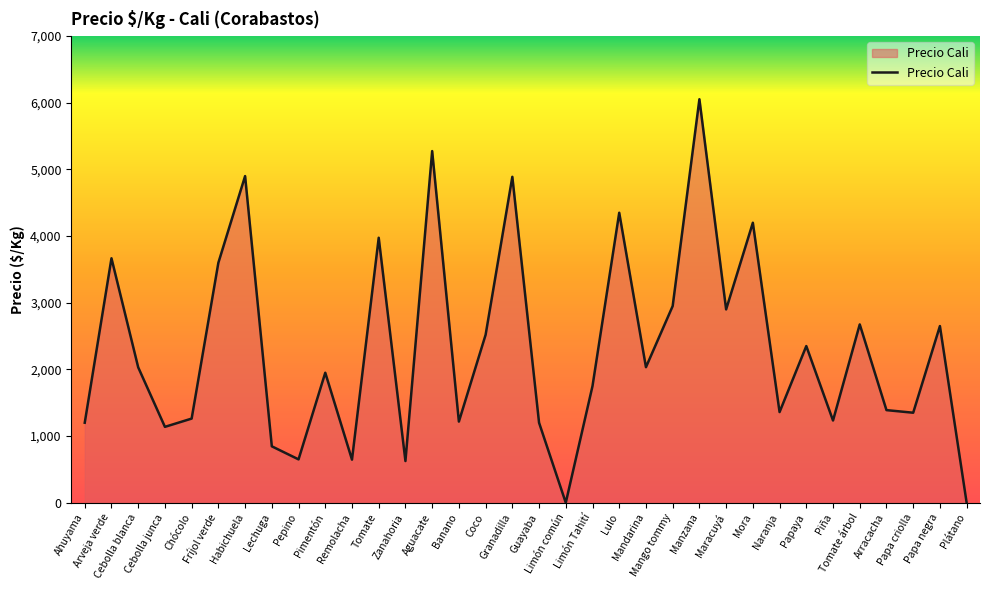

What is the maximum value shown in the chart?

6053